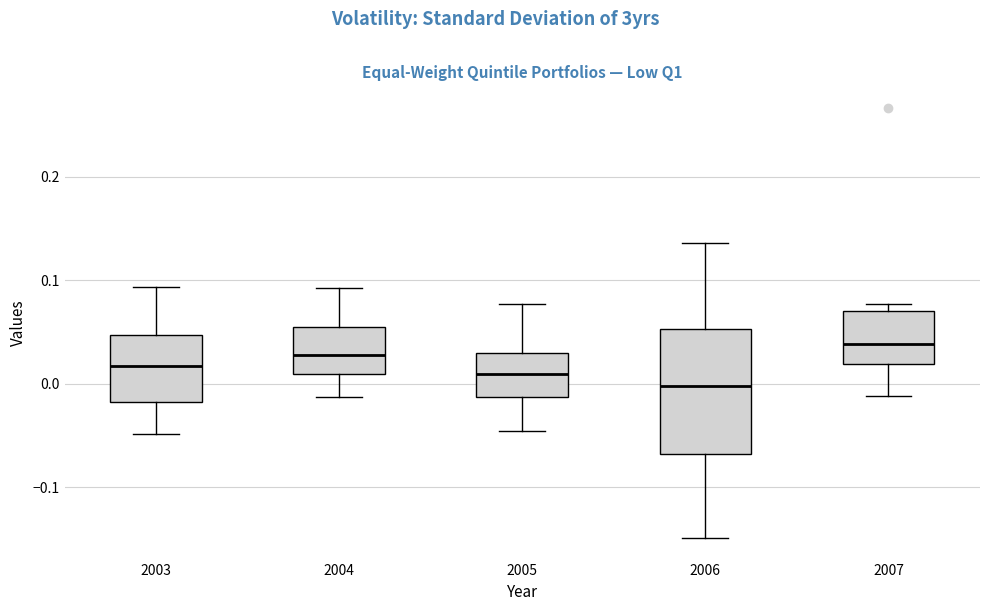

Which box has the highest median line?

2007